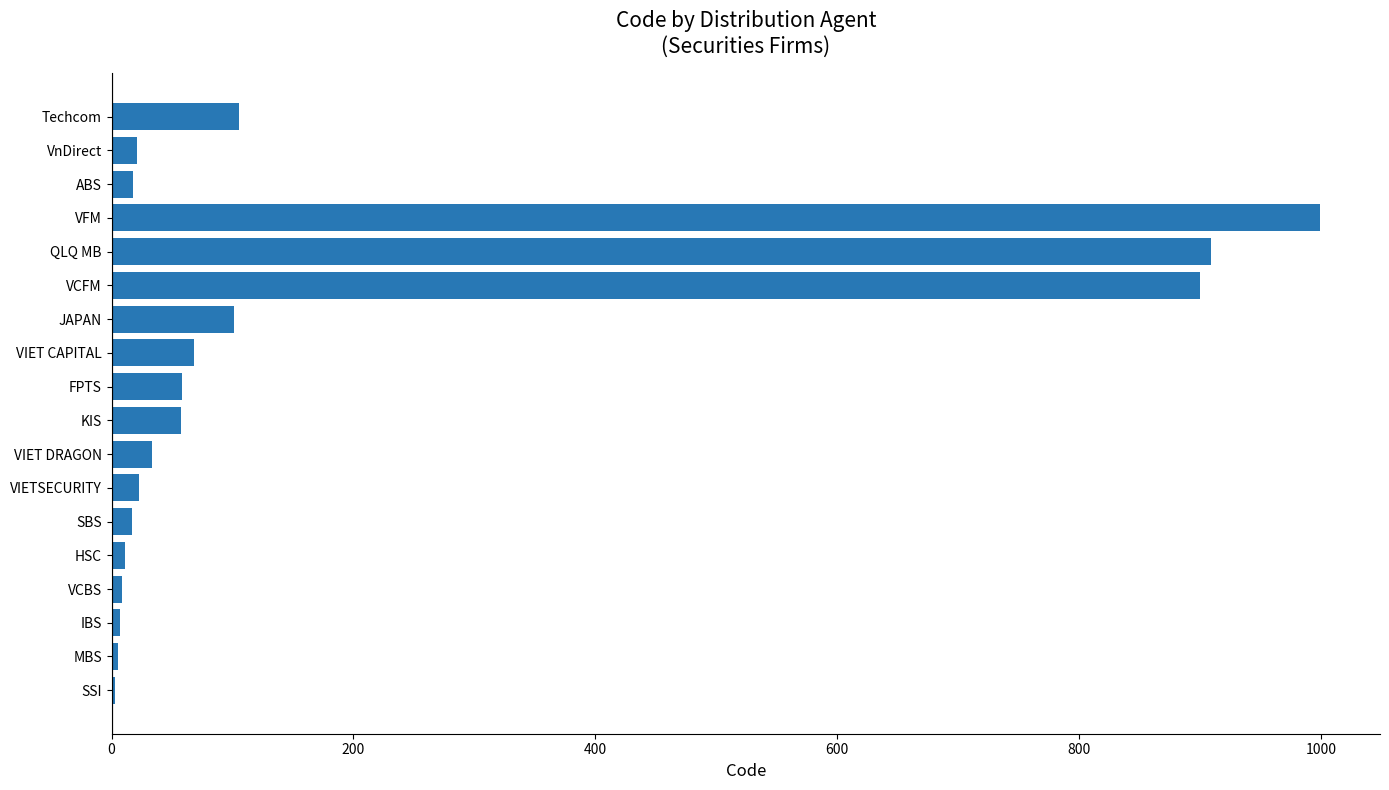

Which has a higher value, VCFM or HSC?

VCFM